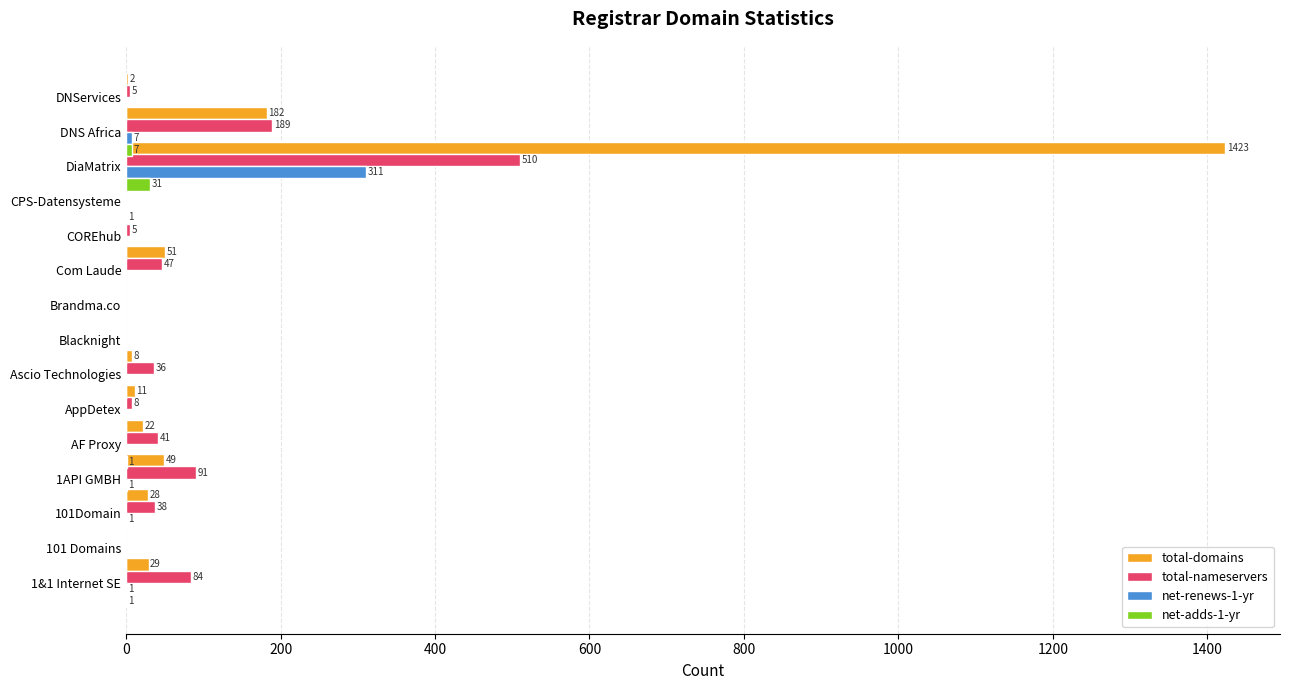

The value of net-adds-1-yr at Com Laude is -15. True or false?

False